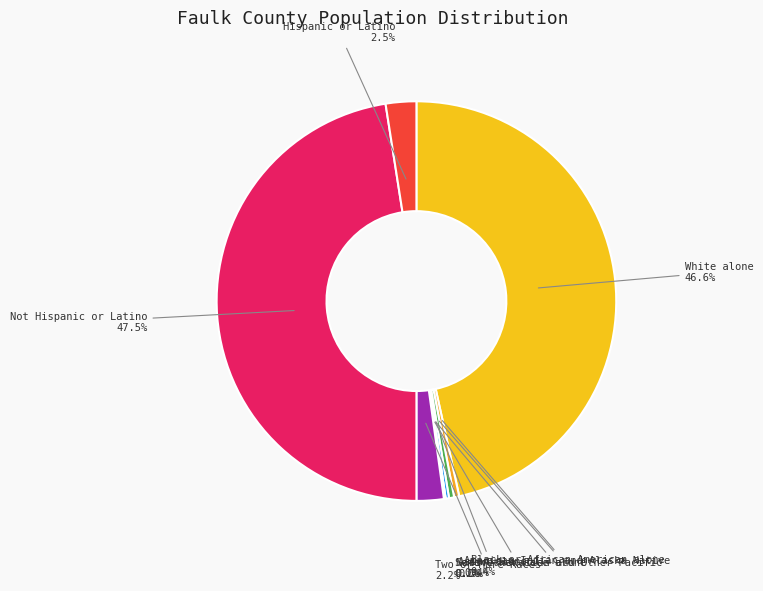

Rank the categories by value from lowest to highest.

Native Hawaiian and Other Pacific, Some Other Race alone, Asian alone, Black or African American alone, American Indian and Alaska Native, Two or More Races, Hispanic or Latino, White alone, Not Hispanic or Latino